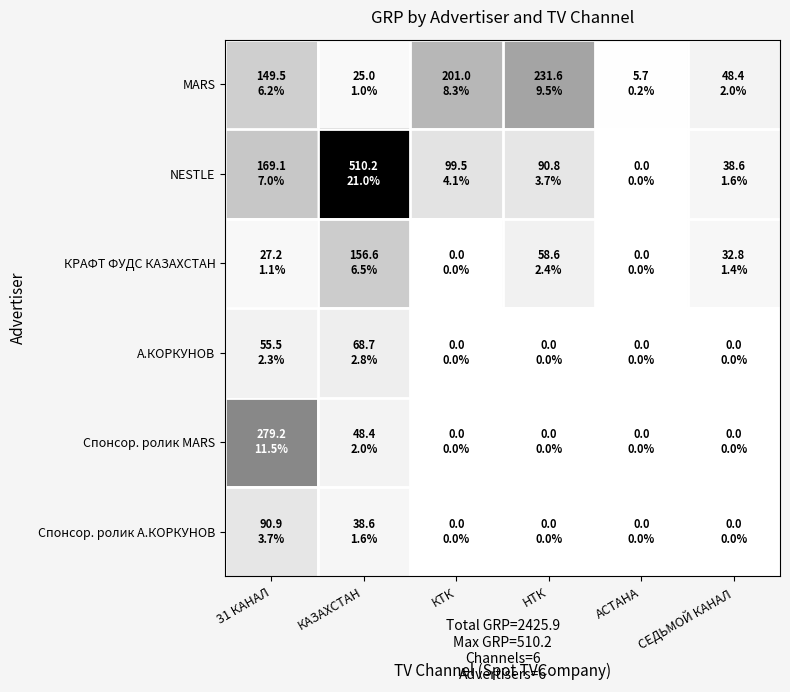

Reading left to right, transcribe all the data shown in this chart.

MARS: 31 КАНАЛ=149.5	КАЗАХСТАН=25.0	КТК=201.0	НТК=231.6	АСТАНА=5.7	СЕДЬМОЙ КАНАЛ=48.4
NESTLE: 31 КАНАЛ=169.1	КАЗАХСТАН=510.2	КТК=99.5	НТК=90.8	АСТАНА=0.0	СЕДЬМОЙ КАНАЛ=38.6
КРАФТ ФУДС КАЗАХСТАН: 31 КАНАЛ=27.2	КАЗАХСТАН=156.6	КТК=0.0	НТК=58.6	АСТАНА=0.0	СЕДЬМОЙ КАНАЛ=32.8
А.КОРКУНОВ: 31 КАНАЛ=55.5	КАЗАХСТАН=68.7	КТК=0.0	НТК=0.0	АСТАНА=0.0	СЕДЬМОЙ КАНАЛ=0.0
Спонсор. ролик MARS: 31 КАНАЛ=279.2	КАЗАХСТАН=48.4	КТК=0.0	НТК=0.0	АСТАНА=0.0	СЕДЬМОЙ КАНАЛ=0.0
Спонсор. ролик А.КОРКУНОВ: 31 КАНАЛ=90.9	КАЗАХСТАН=38.6	КТК=0.0	НТК=0.0	АСТАНА=0.0	СЕДЬМОЙ КАНАЛ=0.0